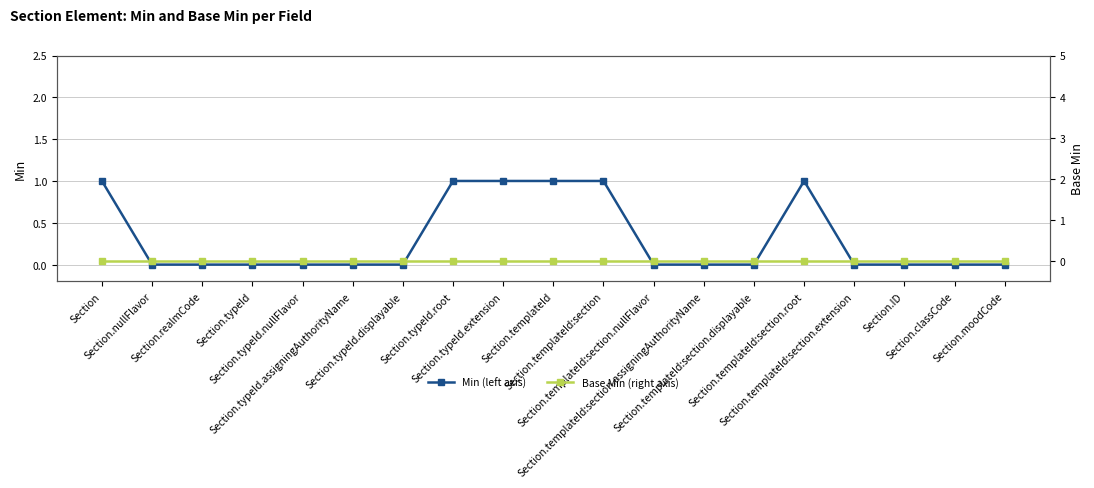

Which series has the largest total across all categories?

Min (left axis)